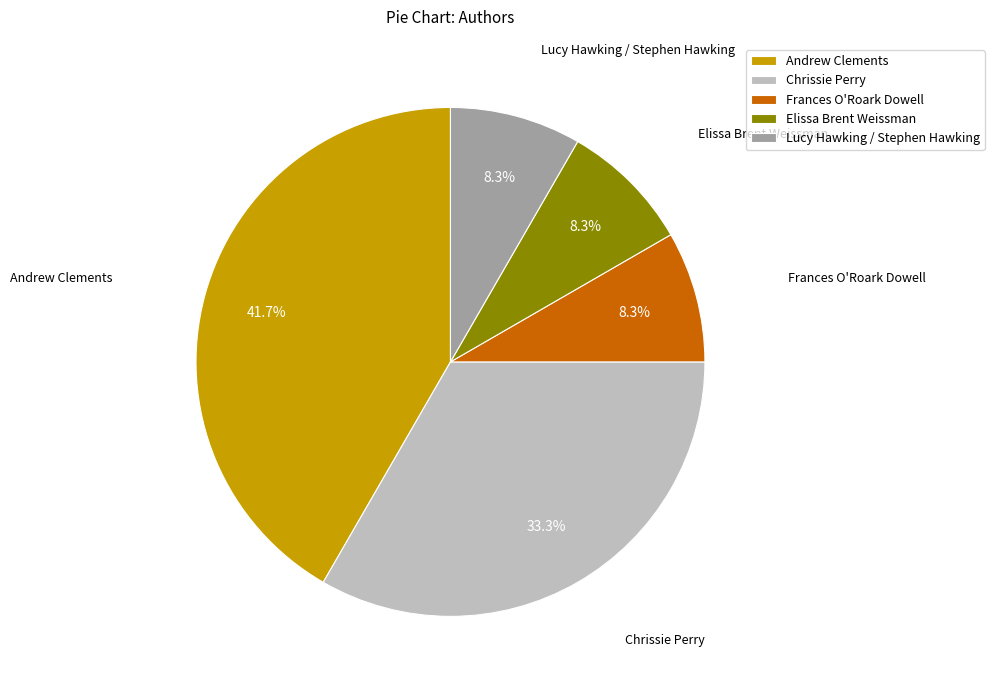

Which has a higher value, Frances O'Roark Dowell or Chrissie Perry?

Chrissie Perry